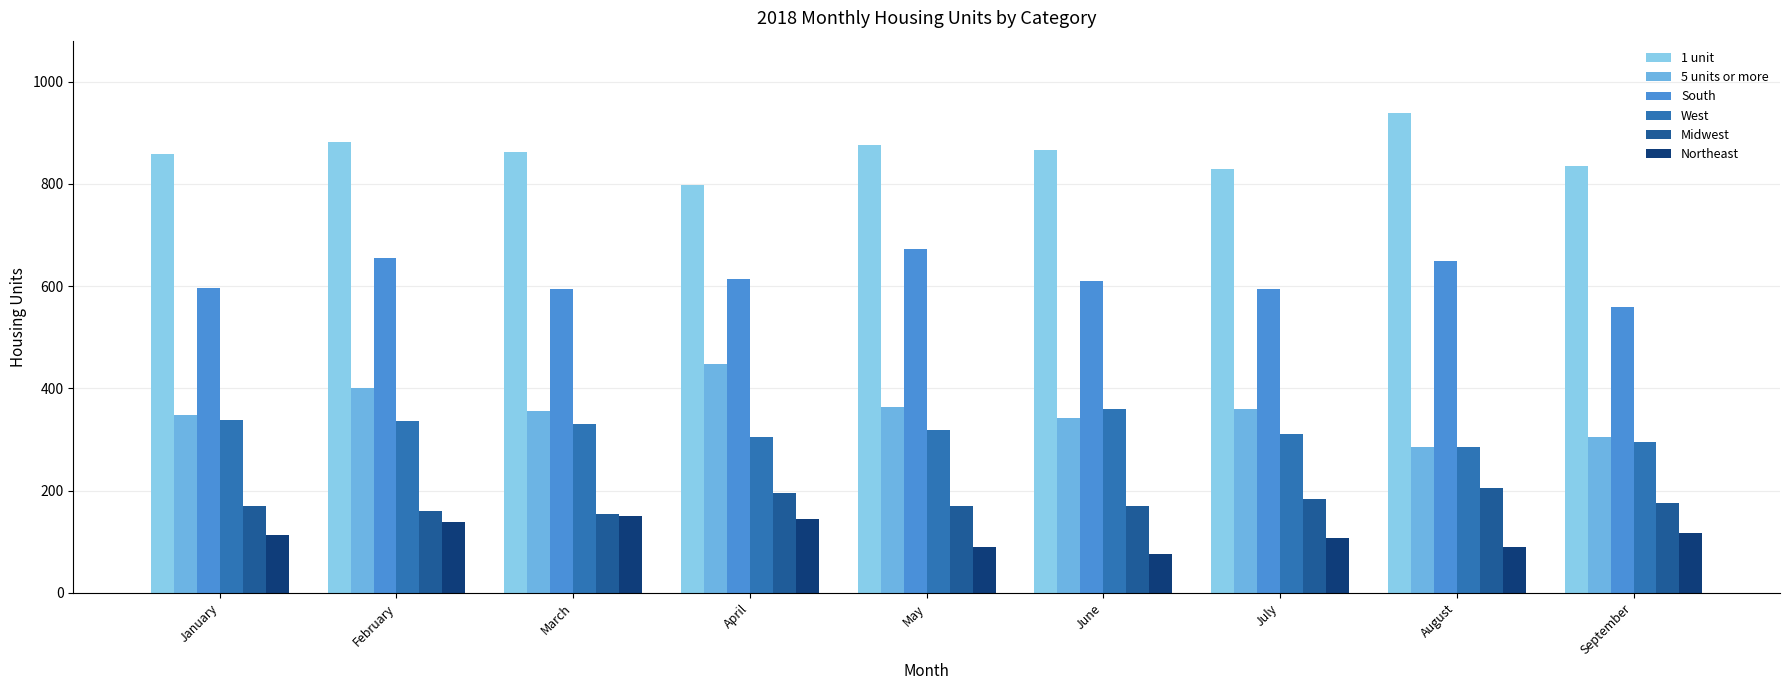

What is the lowest value of the Northeast series?

76